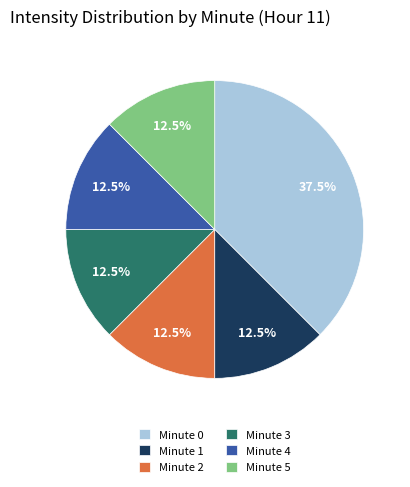

Between Minute 2 and Minute 0, which is larger?

Minute 0